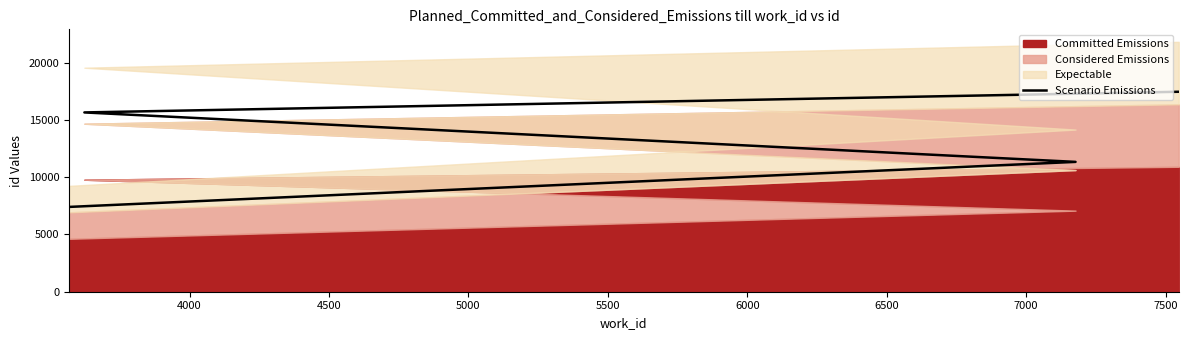

Between 5000 and 4000, which is larger?

5000